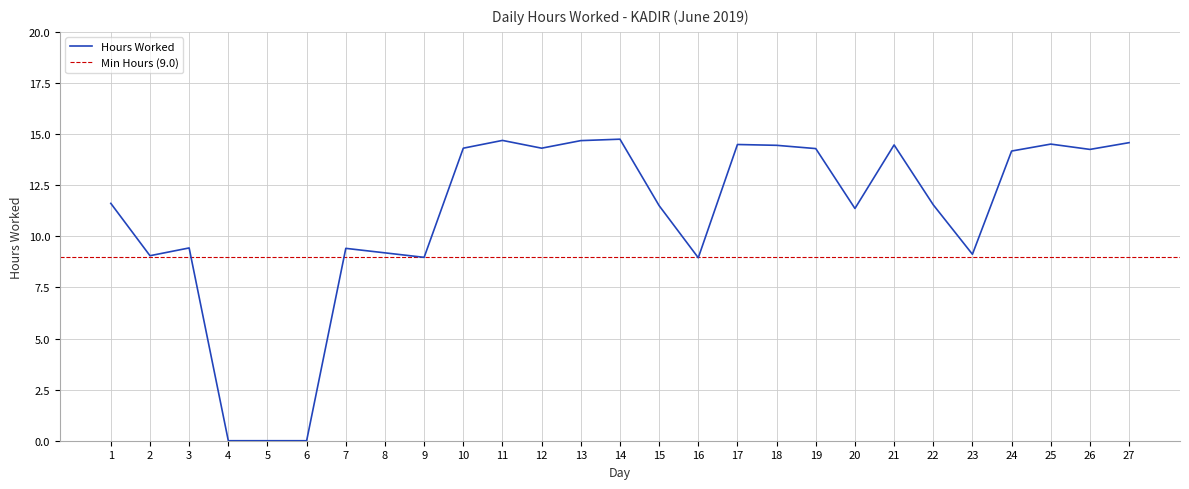

Which has a higher value, 24 or 23?

24